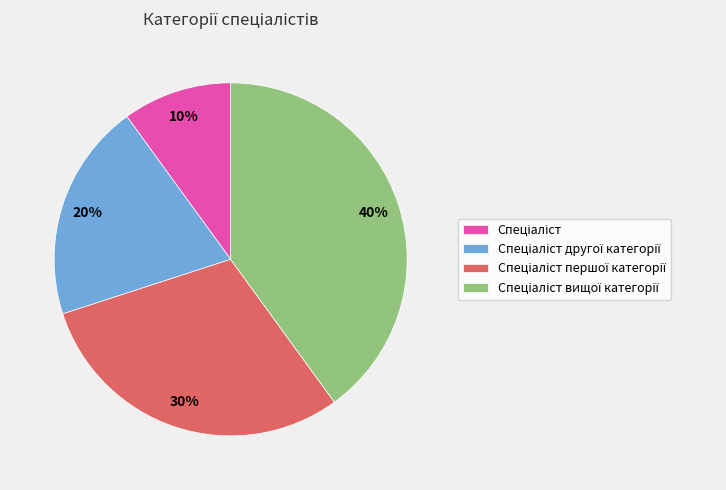

To the nearest percent, what is the difference between the largest and smallest slice percentages?

30%